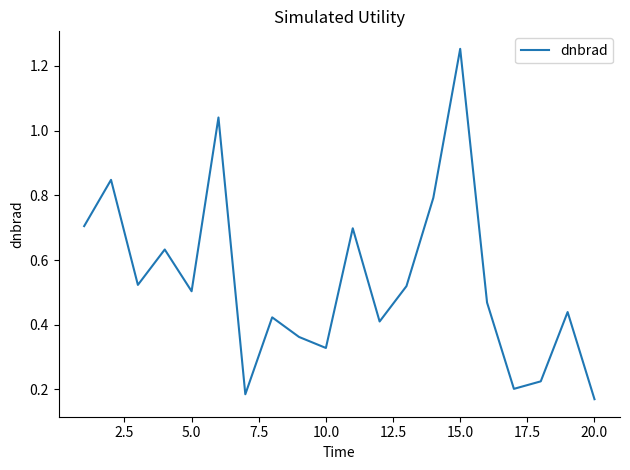

What is the difference between the maximum and minimum values?

1.1